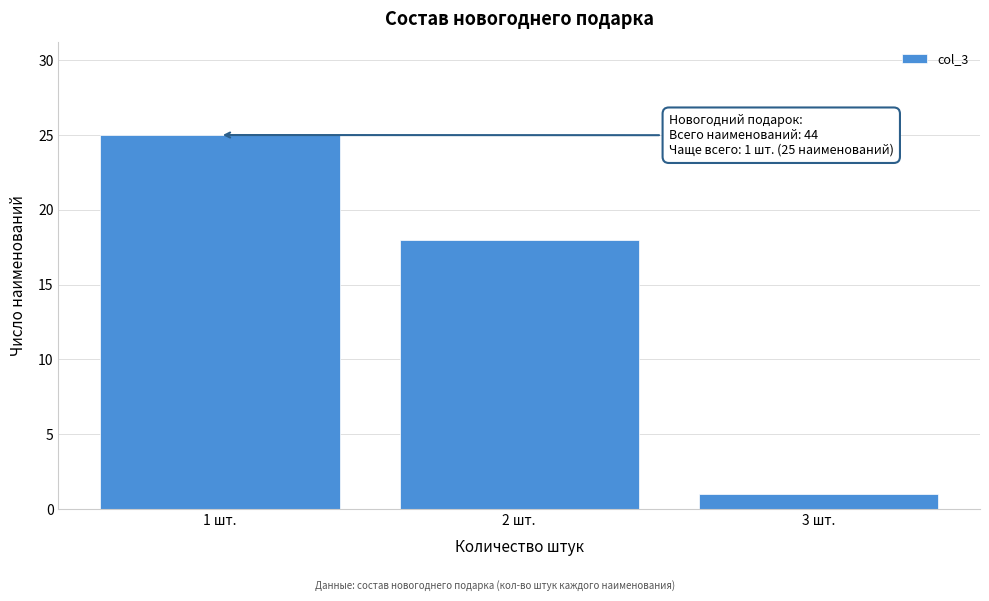

Reading right to left, list all the values displayed in this chart.

1	18	25